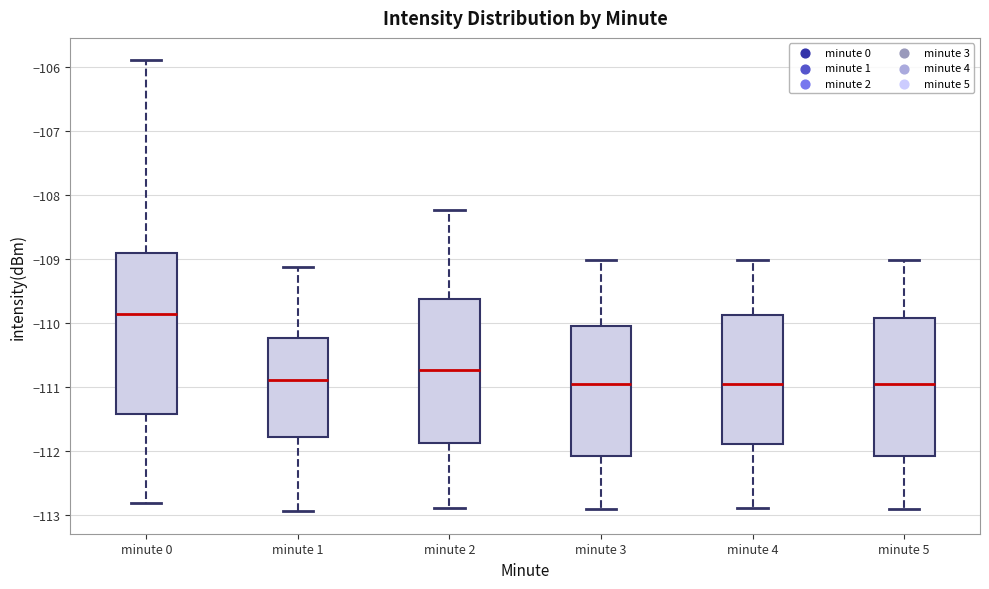

Comparing the boxes themselves (not the whiskers), which one is the tallest?

minute 0